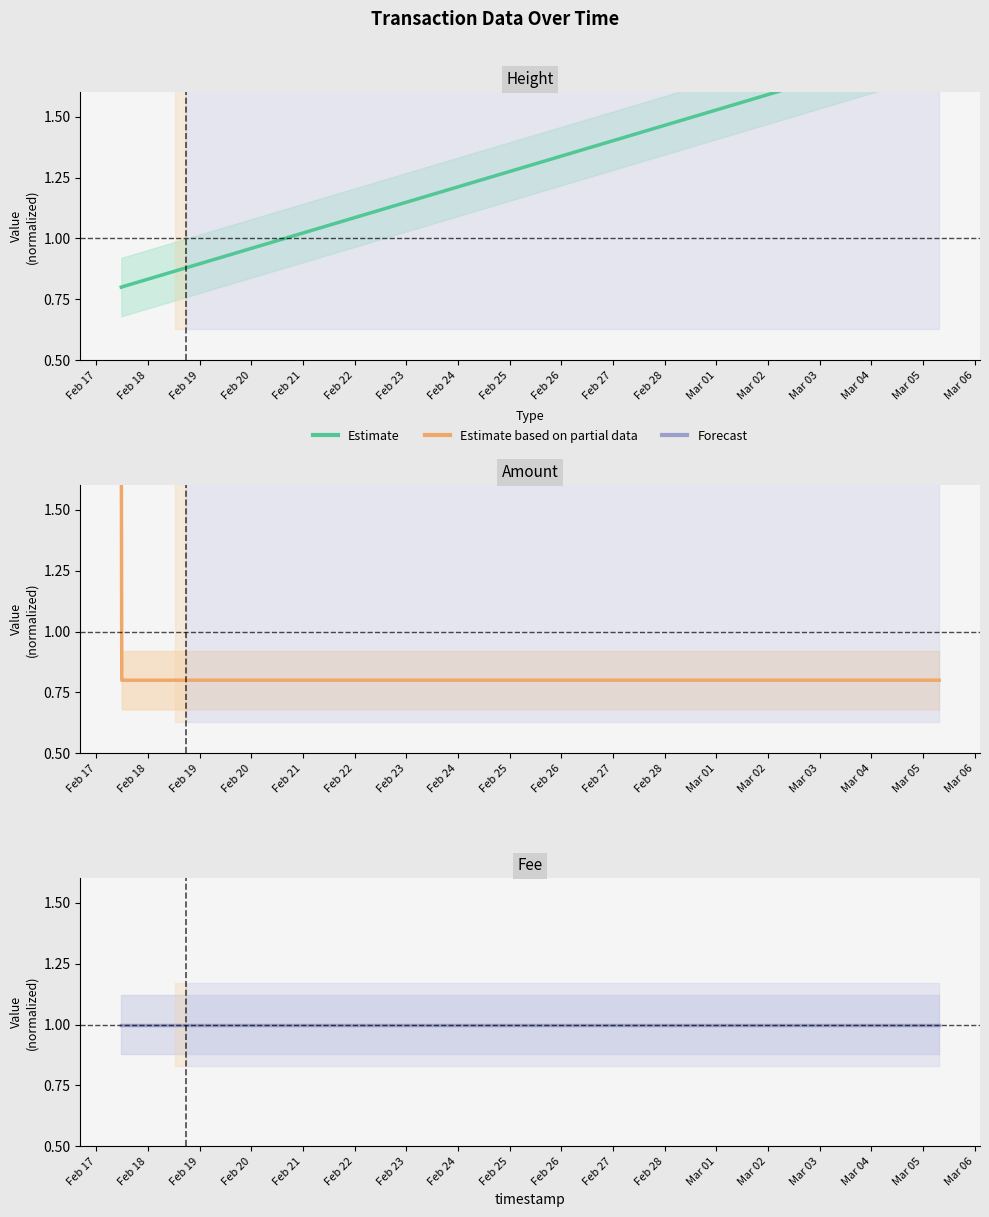

What is the sum of the Fee values at Feb 20 and Feb 22?

2.0